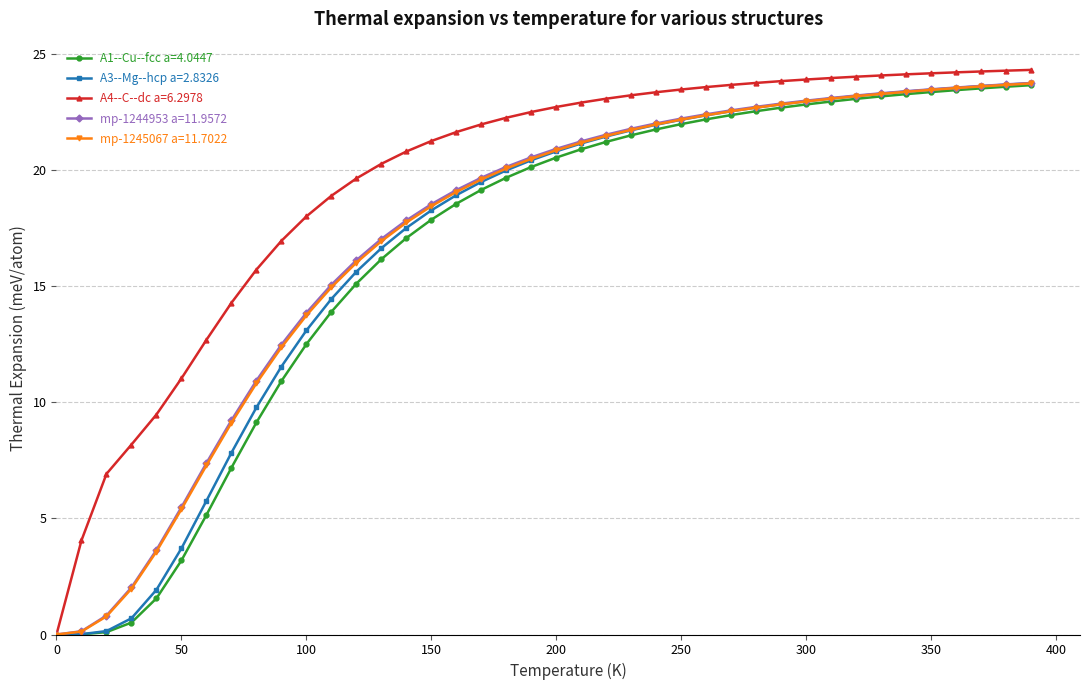

What are all the series names shown in the legend?

A1--Cu--fcc a=4.0447, A3--Mg--hcp a=2.8326, A4--C--dc a=6.2978, mp-1244953 a=11.9572, mp-1245067 a=11.7022